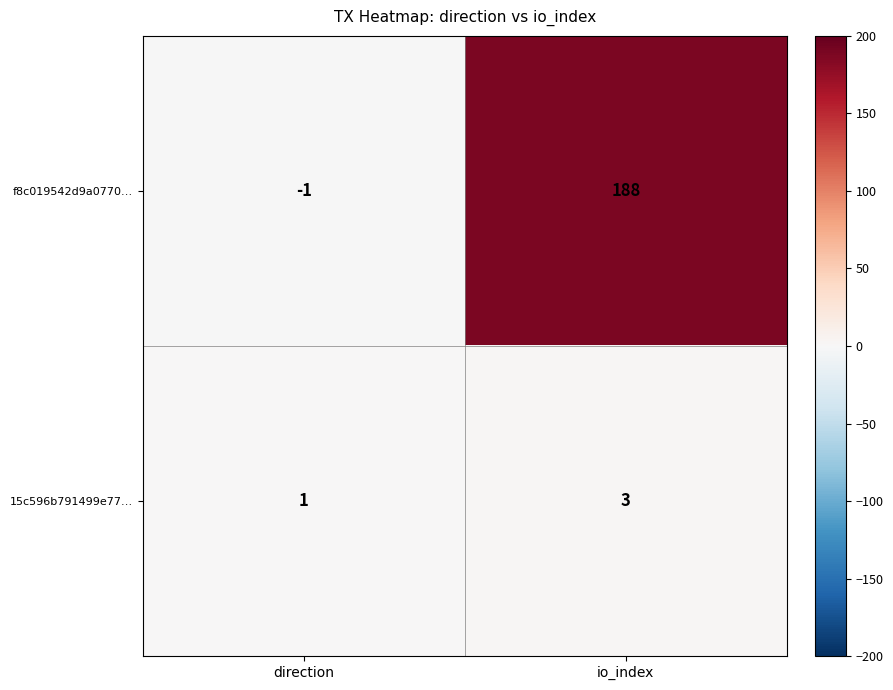

Rank the series by their maximum value, from lowest to highest.

15c596b791499e77…, f8c019542d9a0770…